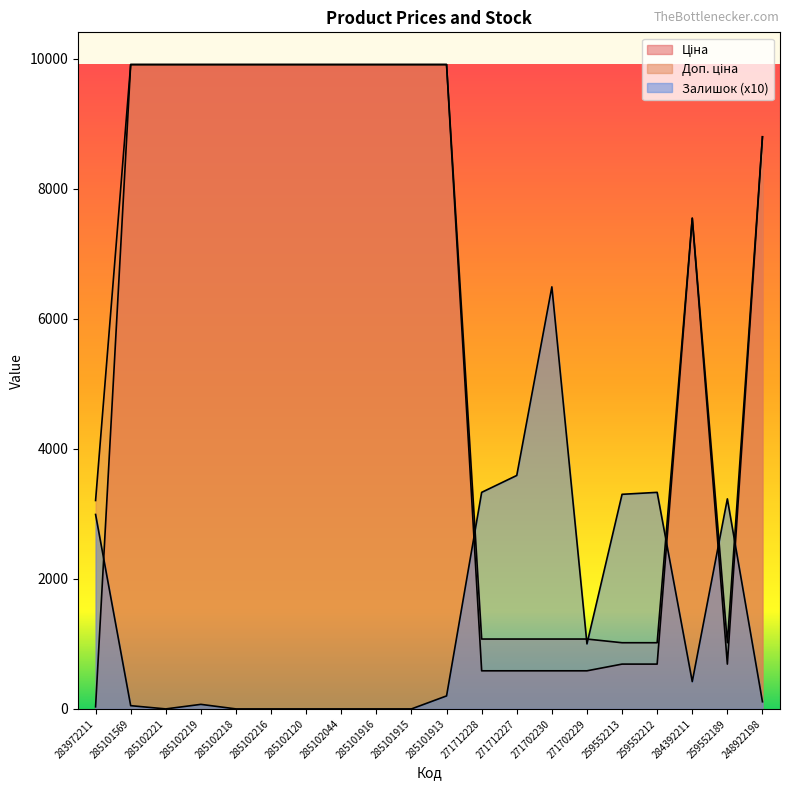

What is the difference between the maximum and minimum values in the Доп. ціна series?

8890.7